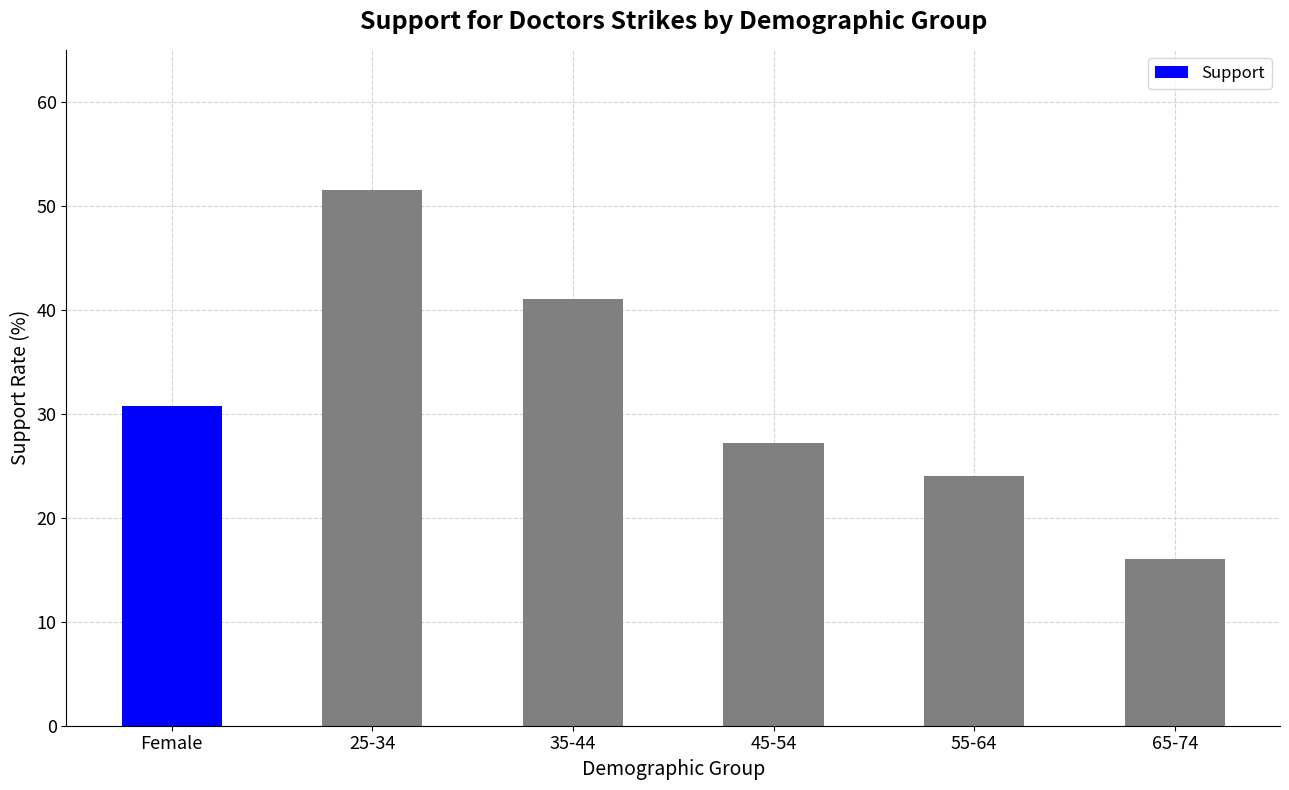

Does the chart contain stacked bars?

No